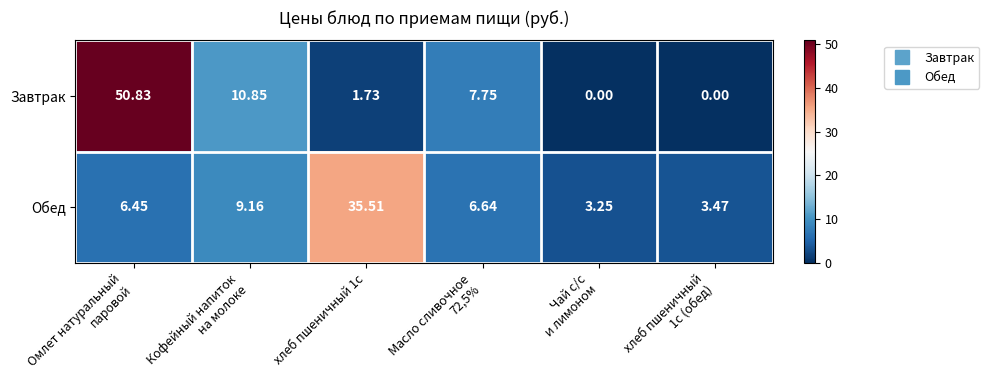

Rank the series by their maximum value, from lowest to highest.

Обед, Завтрак